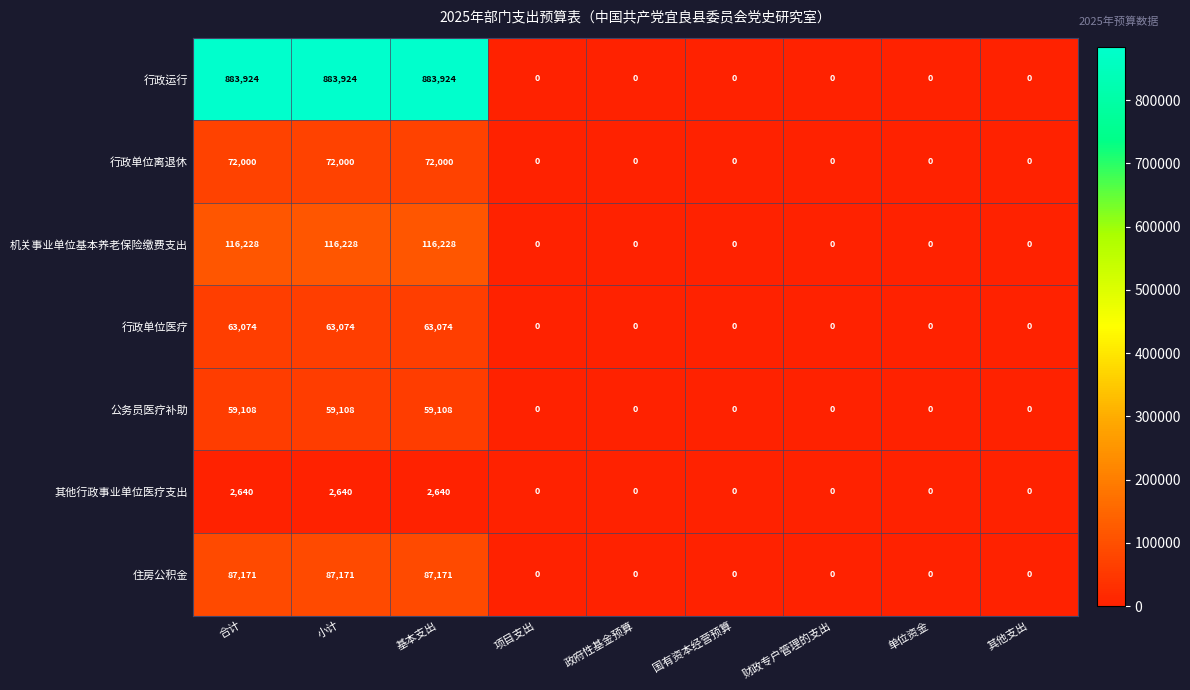

At 小计, list the series in order from smallest to largest.

其他行政事业单位医疗支出, 公务员医疗补助, 行政单位医疗, 行政单位离退休, 住房公积金, 机关事业单位基本养老保险缴费支出, 行政运行